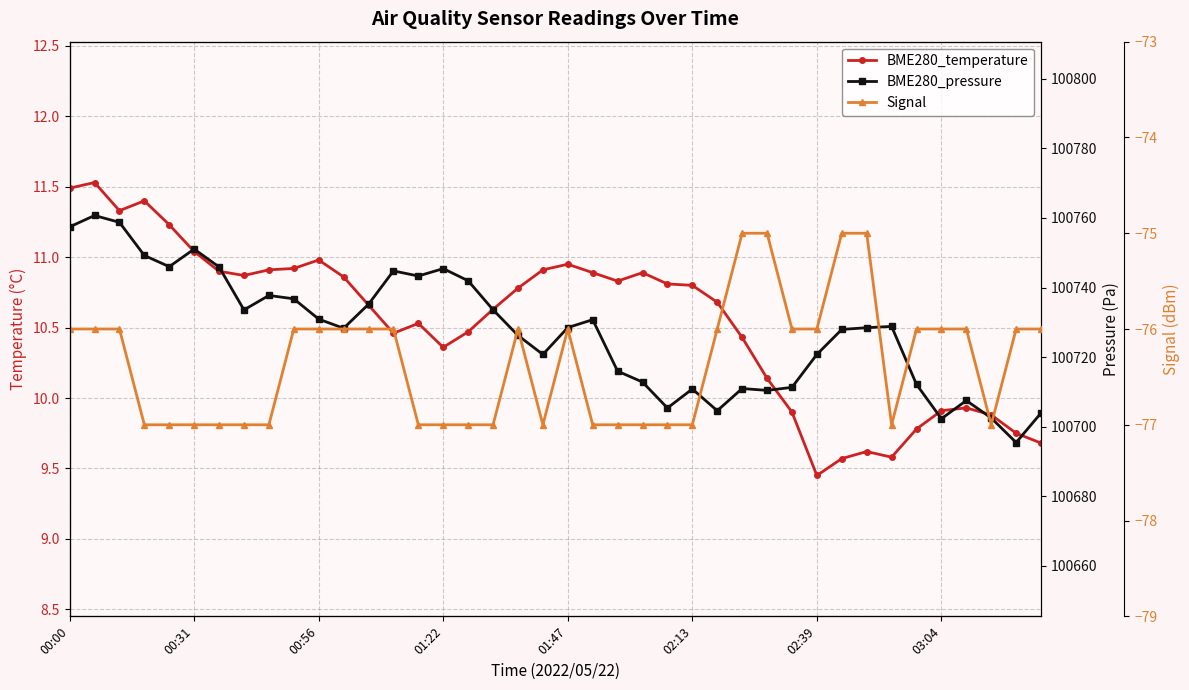

Reading left to right, extract all data points from this chart.

BME280_temperature: 11.5	11.5	11.3	11.4	11.2	11.0	10.9	10.9	10.9	10.9	11.0	10.9	10.7	10.5	10.5	10.4	10.5	10.6	10.8	10.9	10.9	10.9	10.8	10.9	10.8	10.8	10.7	10.4	10.1	9.9	9.4	9.6	9.6	9.6	9.8	9.9	9.9	9.9	9.8	9.7
BME280_pressure: 100757.4	100760.7	100758.8	100749.2	100746.0	100751.1	100745.9	100733.6	100737.7	100736.8	100730.9	100728.3	100735.2	100744.8	100743.3	100745.4	100741.9	100733.6	100726.2	100720.8	100728.5	100730.8	100715.9	100712.8	100705.3	100710.8	100704.6	100710.9	100710.4	100711.3	100720.8	100727.9	100728.4	100728.8	100712.1	100702.2	100707.5	100702.5	100695.4	100703.9
Signal: -76.0	-76.0	-76.0	-77.0	-77.0	-77.0	-77.0	-77.0	-77.0	-76.0	-76.0	-76.0	-76.0	-76.0	-77.0	-77.0	-77.0	-77.0	-76.0	-77.0	-76.0	-77.0	-77.0	-77.0	-77.0	-77.0	-76.0	-75.0	-75.0	-76.0	-76.0	-75.0	-75.0	-77.0	-76.0	-76.0	-76.0	-77.0	-76.0	-76.0